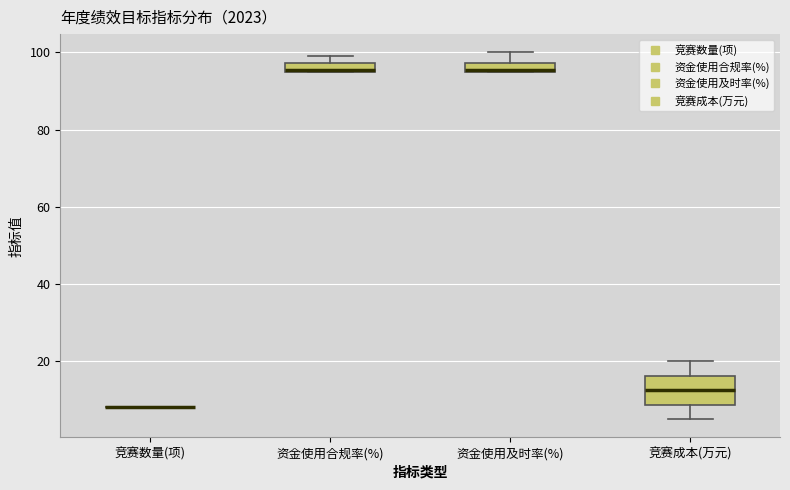

Where does the upper whisker of the box for 资金使用及时率(%) end on the y-axis? The values are not printed on the chart, so give them approximately, as read against the axis.

100